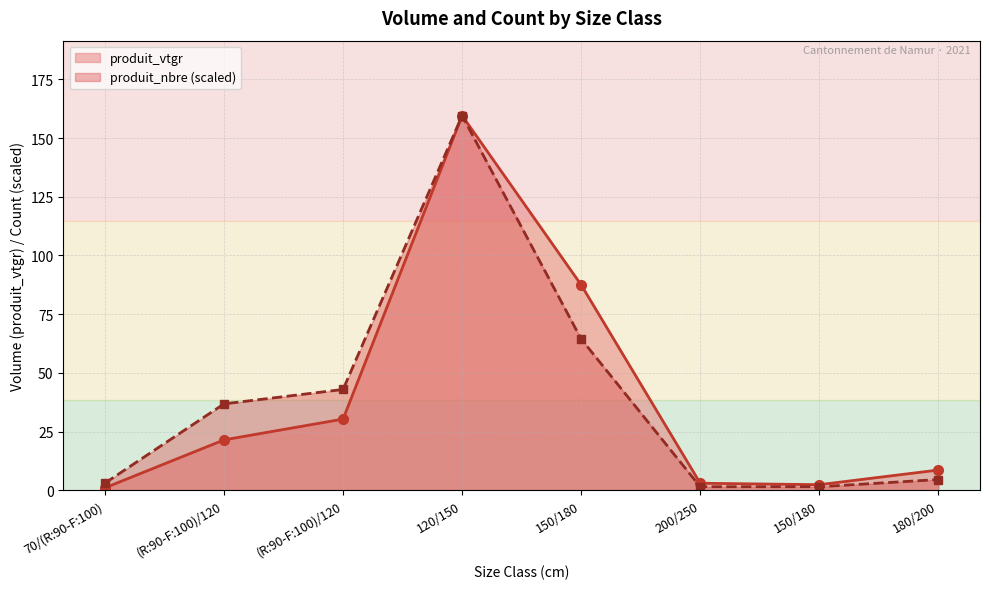

Which has a higher value, (R:90-F:100)/120 or 180/200?

(R:90-F:100)/120